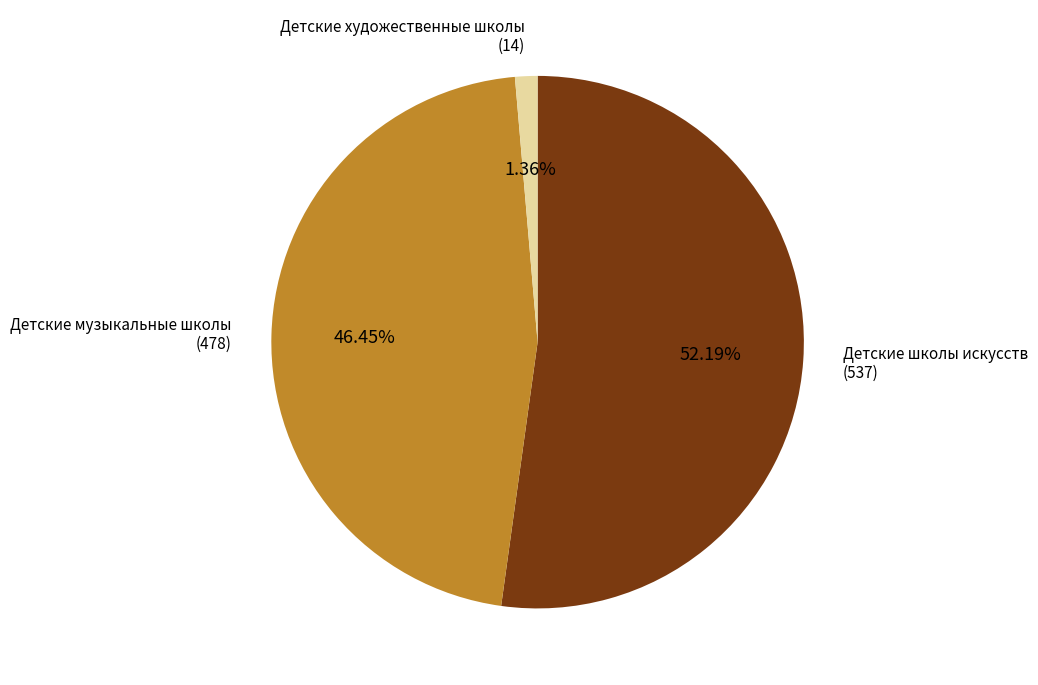

Does any single category account for the majority?

Yes